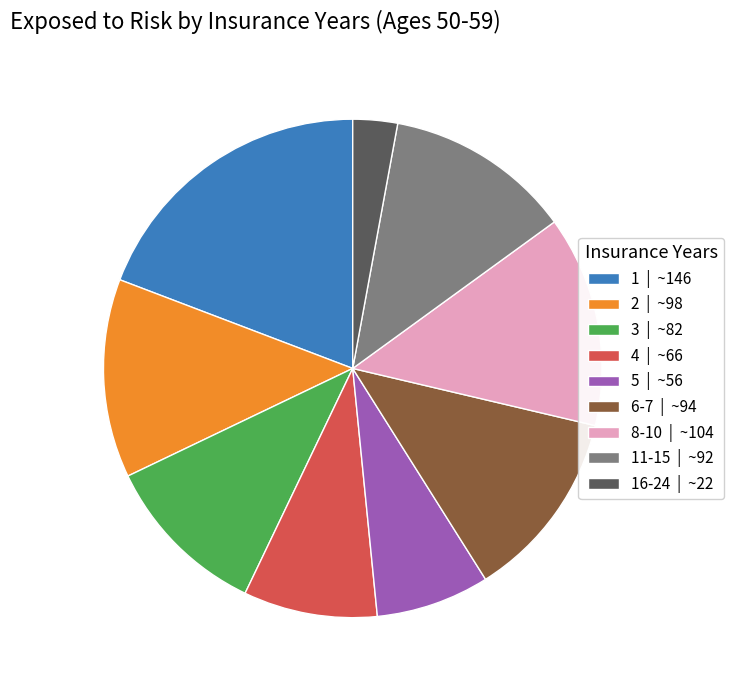

How many slices are in this pie chart?

9